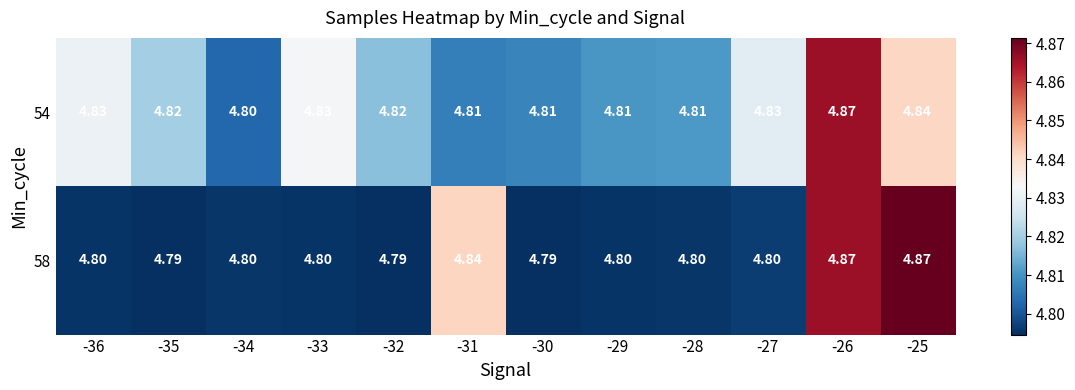

Is the value of 54 at -30 greater than the value of 58 at -34?

Yes